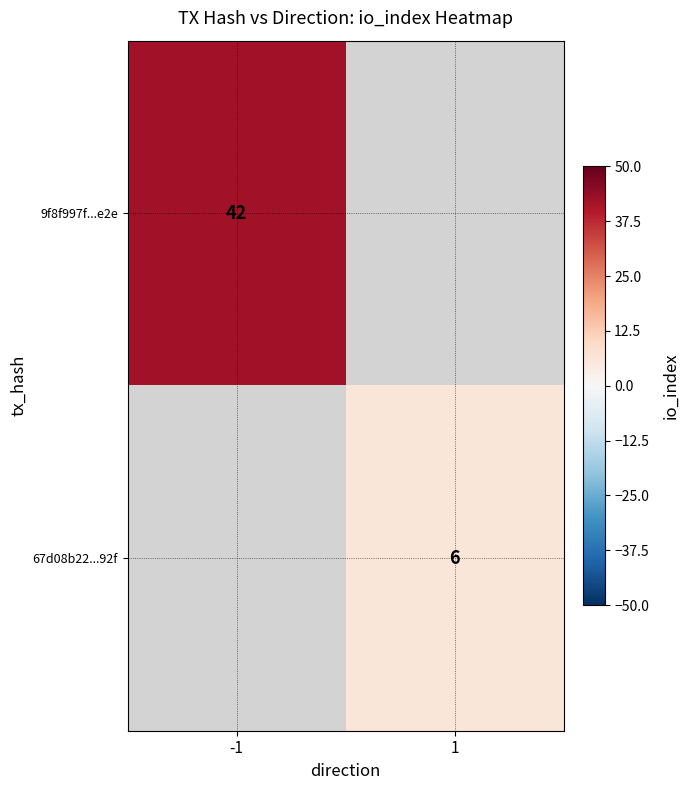

Is it true that 67d08b22...92f equals 6 at 1?

True